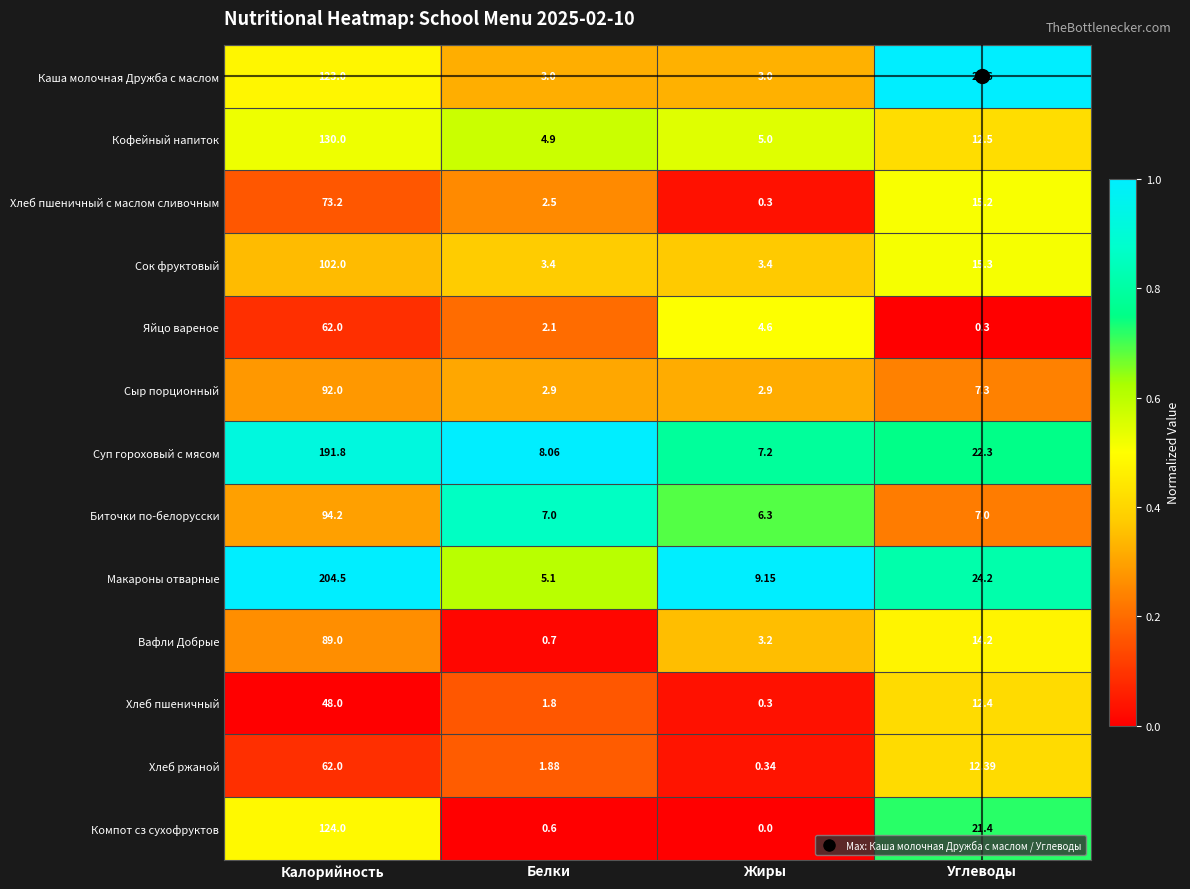

List the labels in order of Макароны отварные value, smallest first.

Белки, Жиры, Углеводы, Калорийность